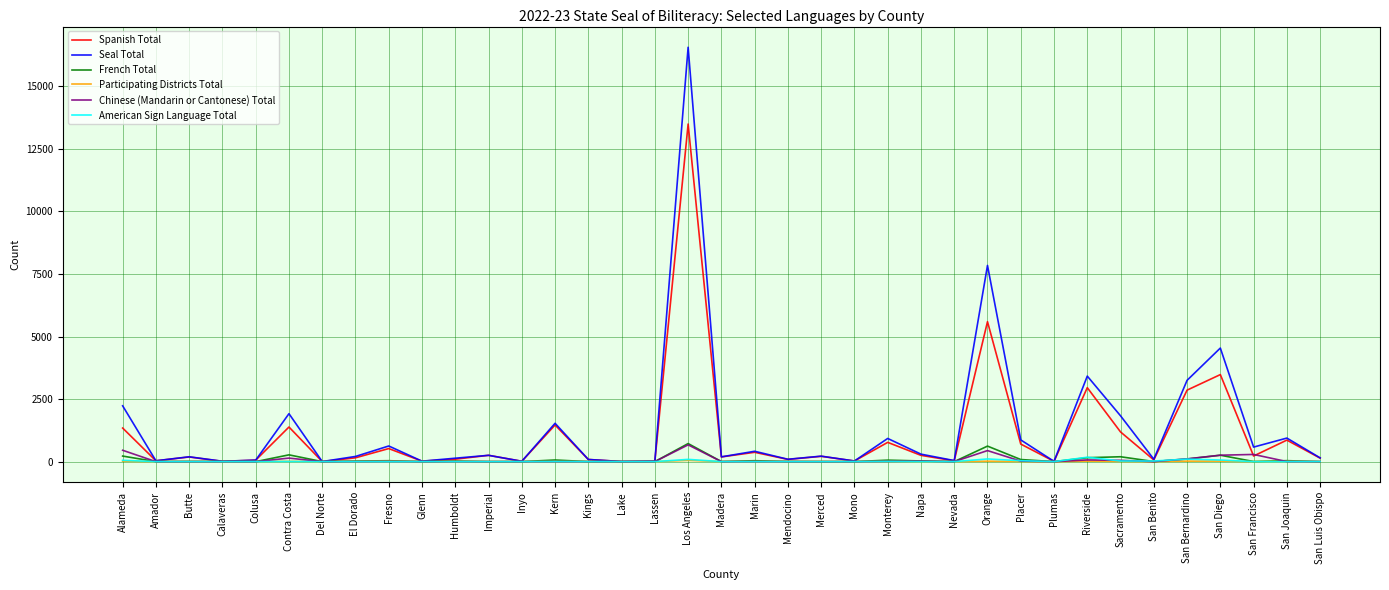

Is the value of French Total at Mendocino greater than the value of Seal Total at Orange?

No